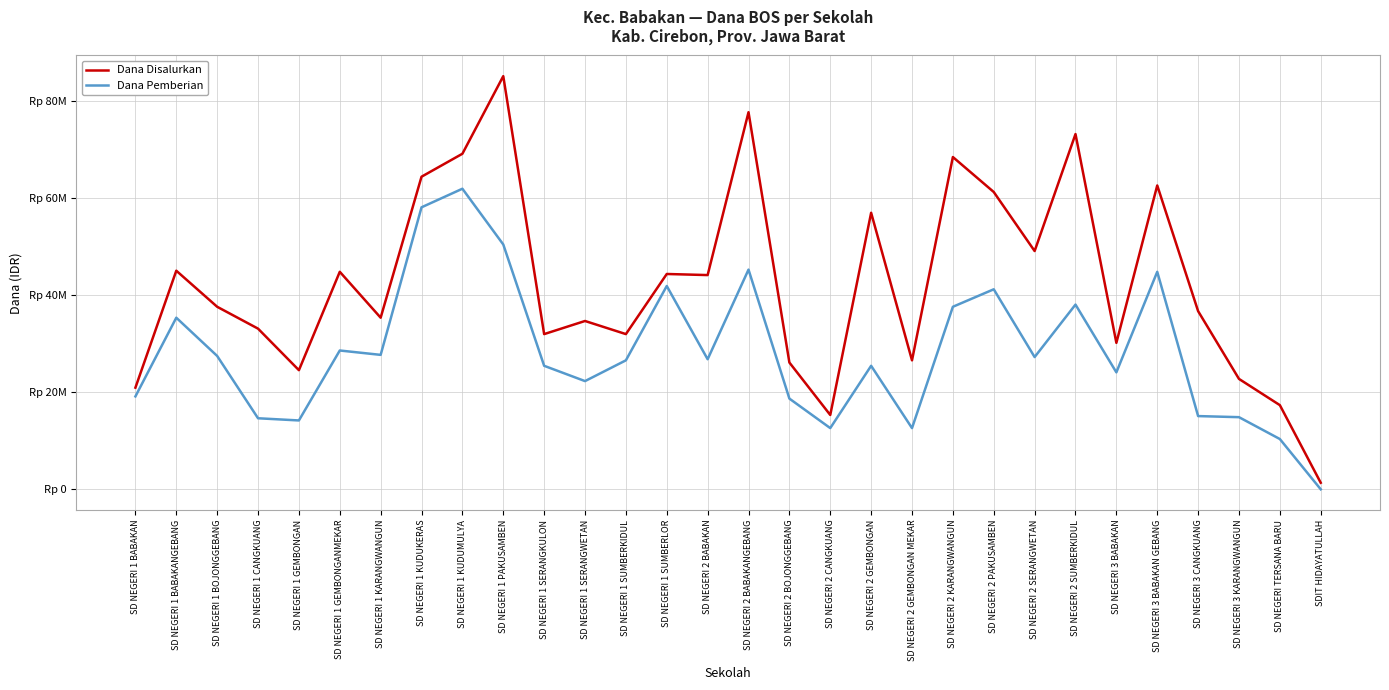

Which series has the largest total across all categories?

Dana Disalurkan